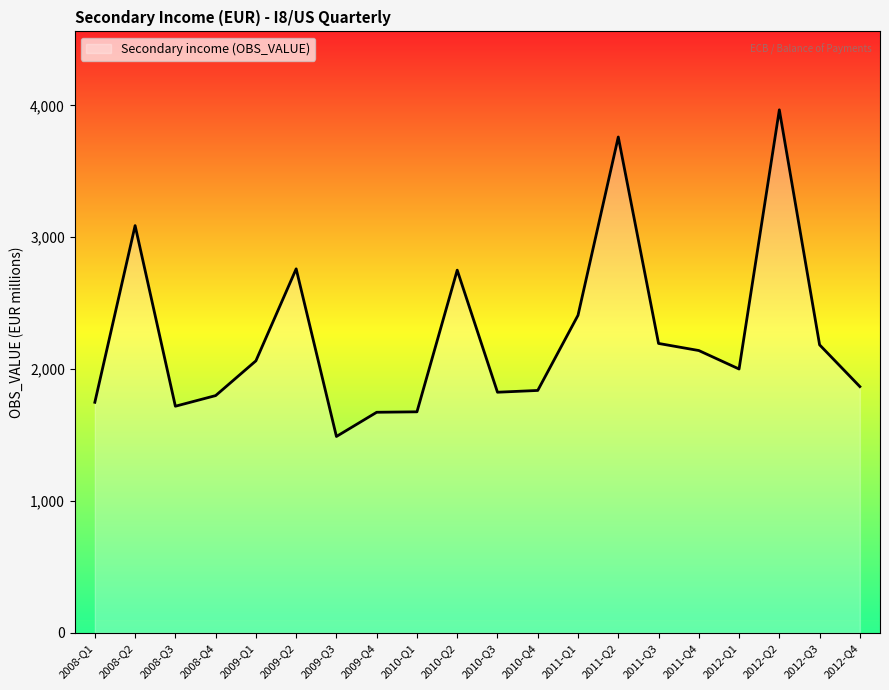

What is the change in value from 2008-Q4 to 2012-Q1?

+201.6